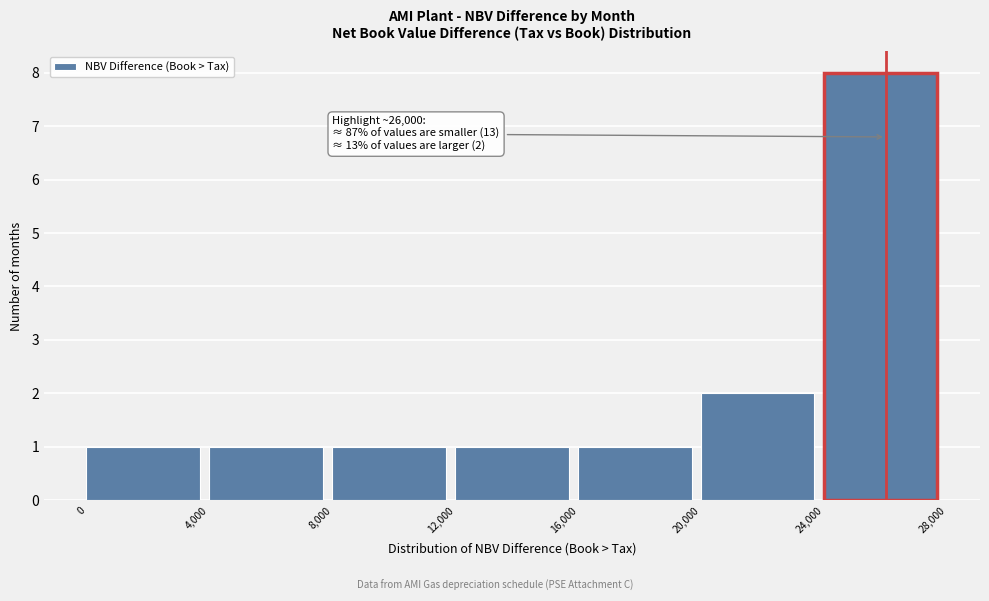

Over which range of the x-axis is the bar tallest?

24,000 to 28,000